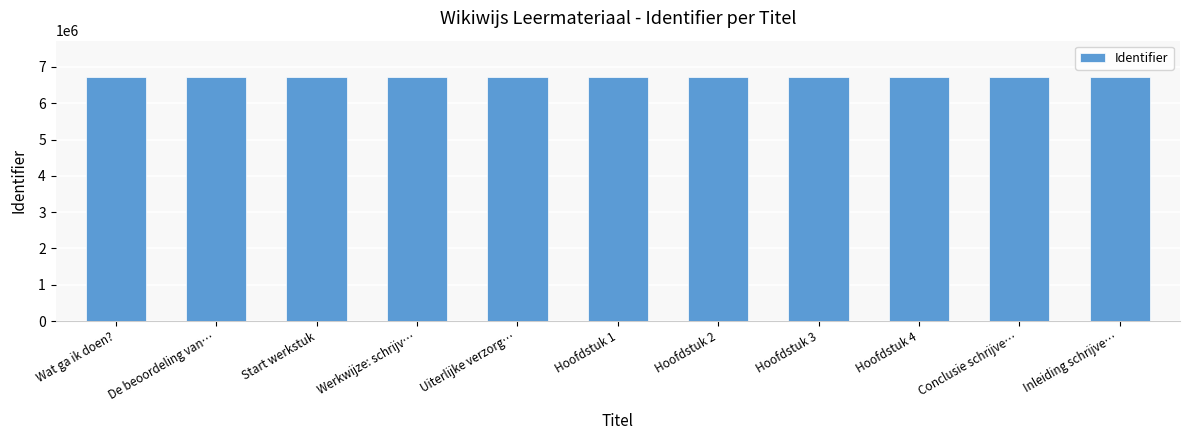

How many categories are shown in the chart?

11